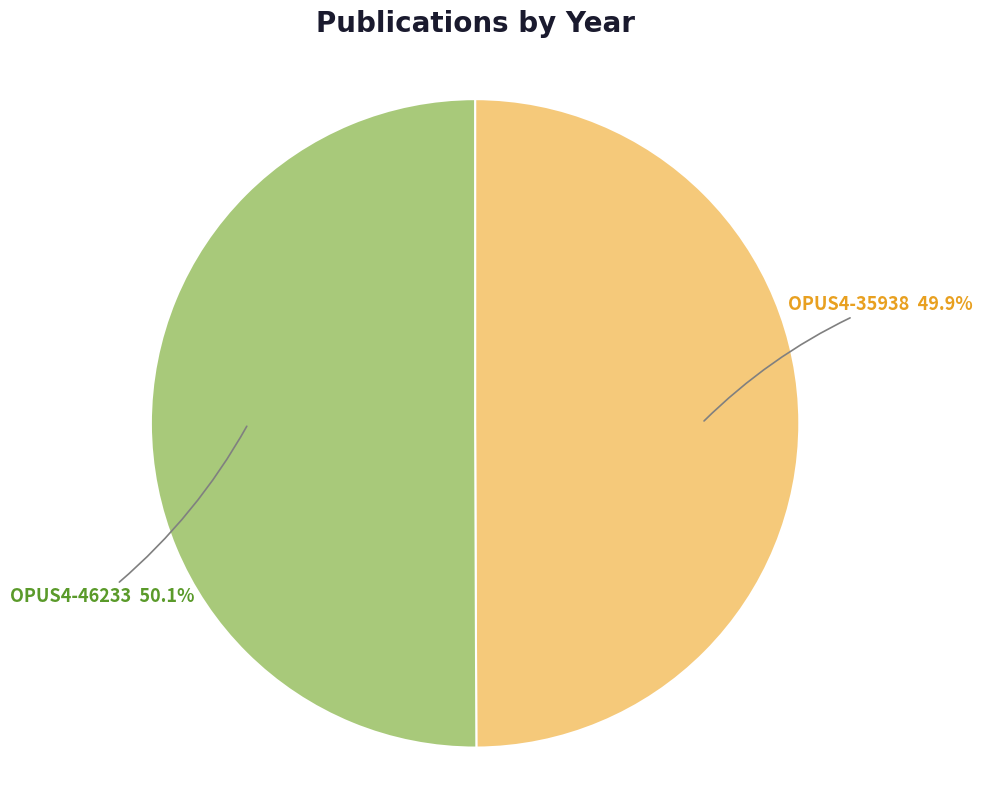

Is there any slice that represents more than half of the pie?

Yes